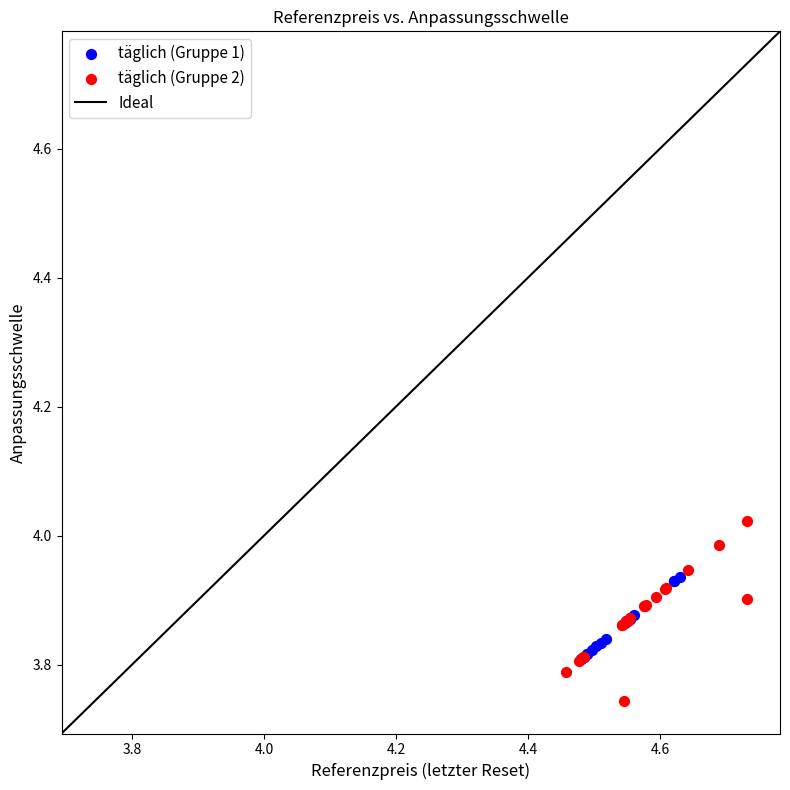

Which series reaches the minimum Y coordinate?

täglich (Gruppe 2)